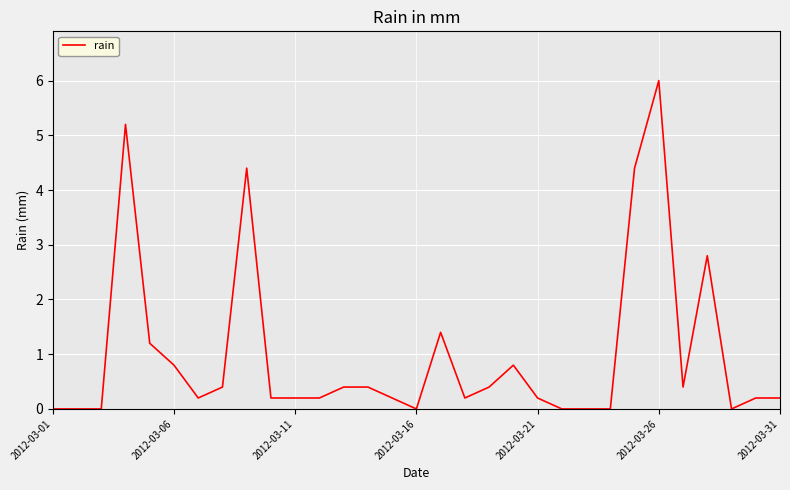

What is the difference between the maximum and minimum values?

6.0